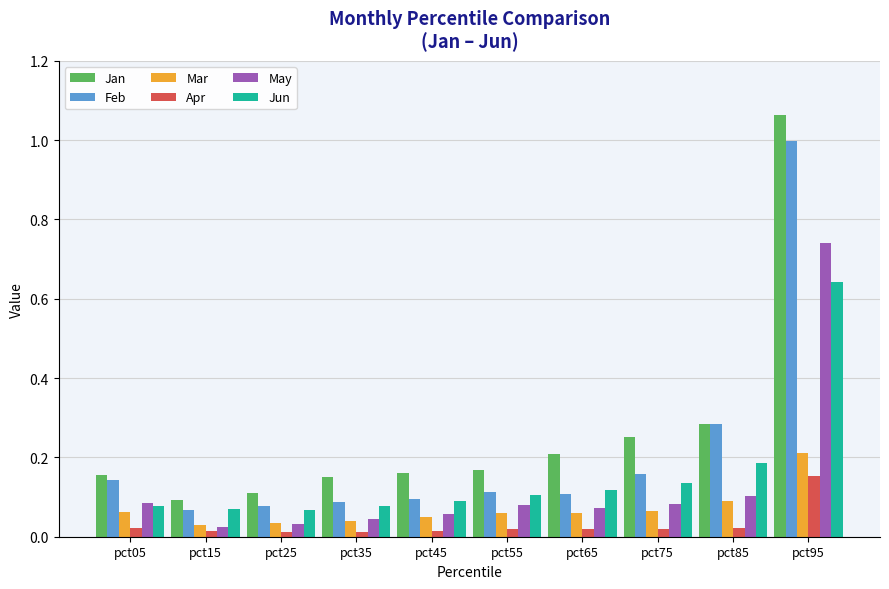

At which category is the sum across all series the highest?

pct95